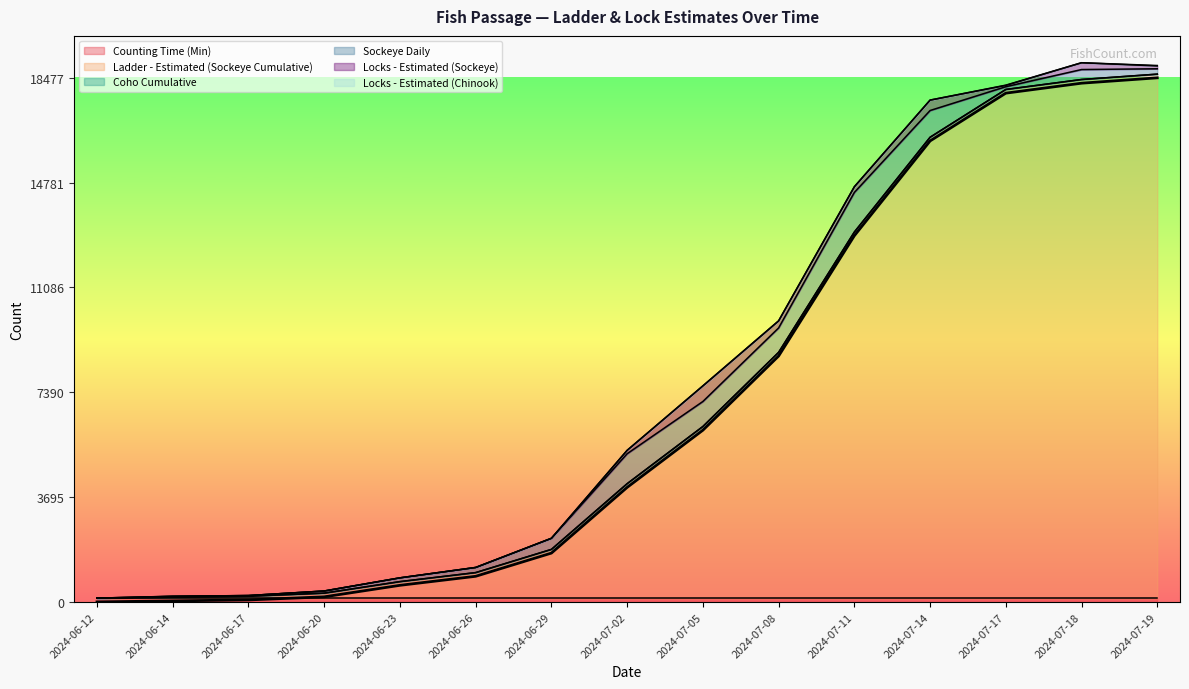

Which series changed the most between 2024-06-17 and 2024-07-14?

Ladder - Estimated (Sockeye Cumulative)